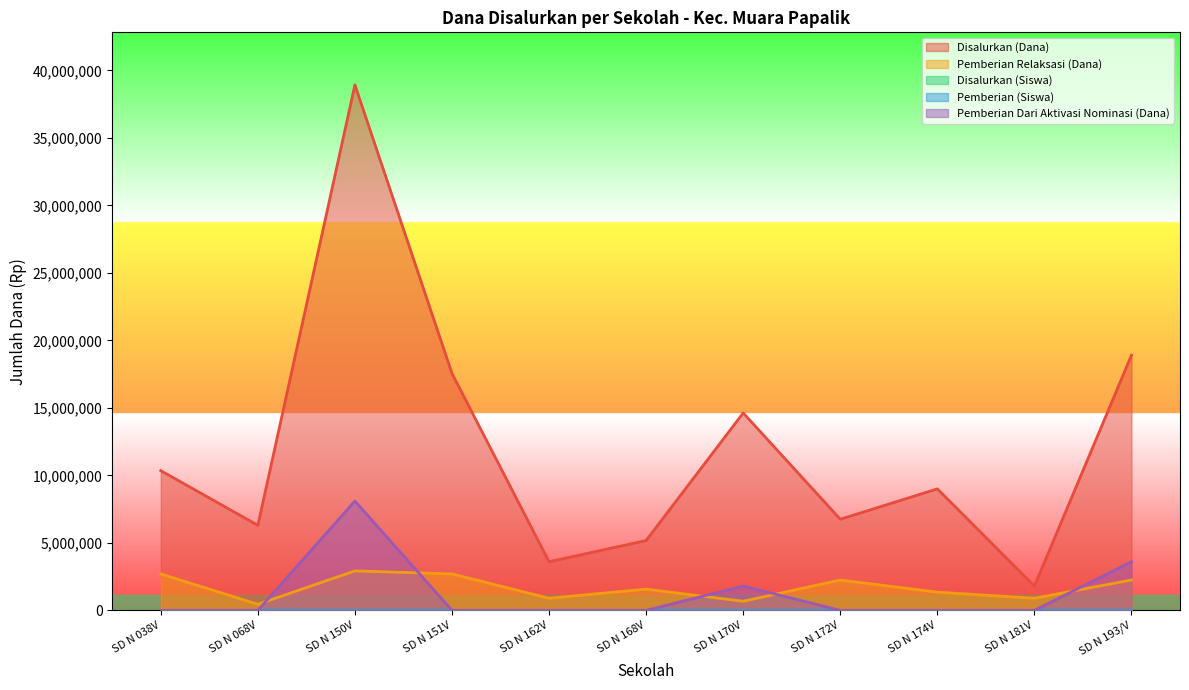

How many intersections are there between Pemberian Dari Aktivasi Nominasi (Dana) and Pemberian Relaksasi (Dana)?

5